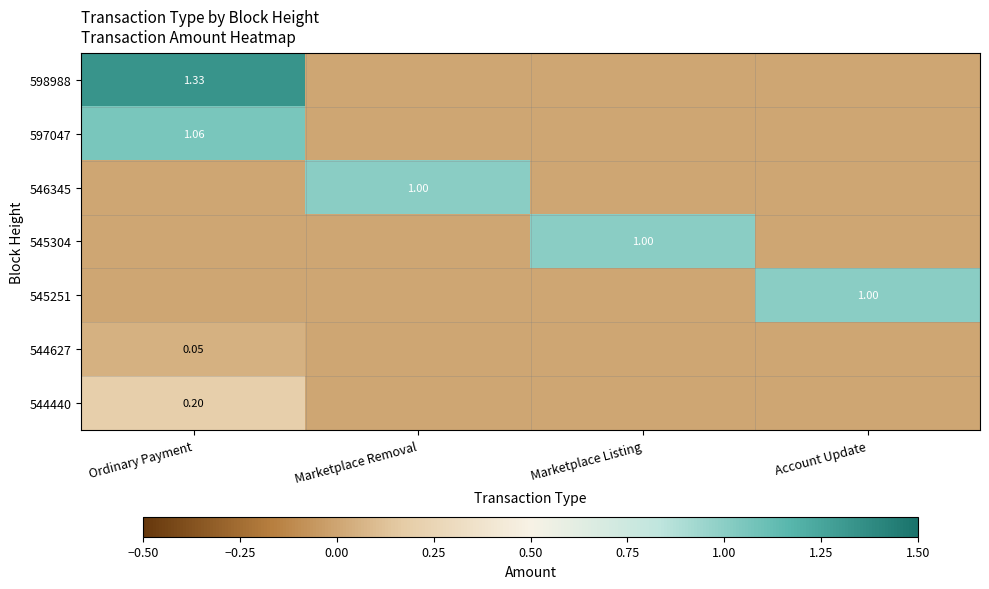

Rank the series by their maximum value, from highest to lowest.

598988, 597047, 546345, 545304, 545251, 544440, 544627